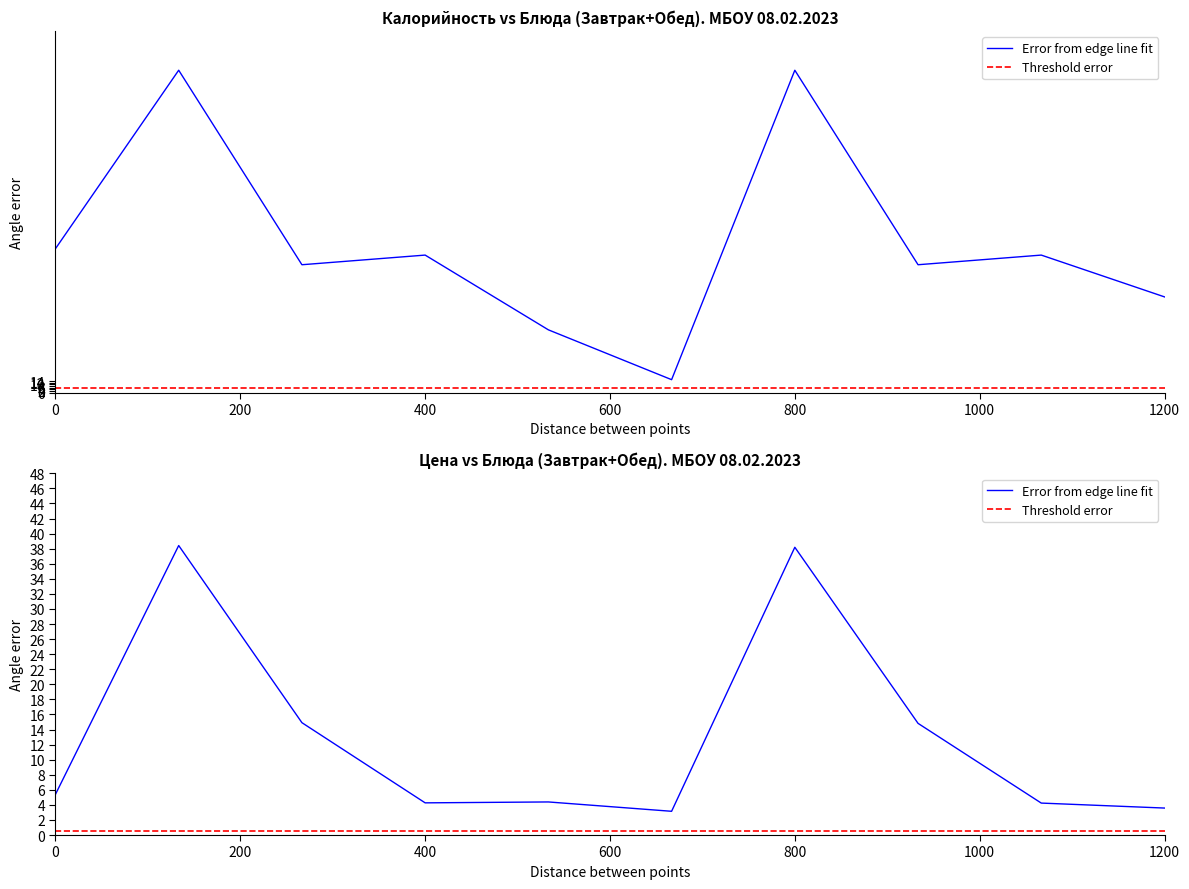

Between 0 and 1200, which series saw the biggest shift?

Error from edge line fit